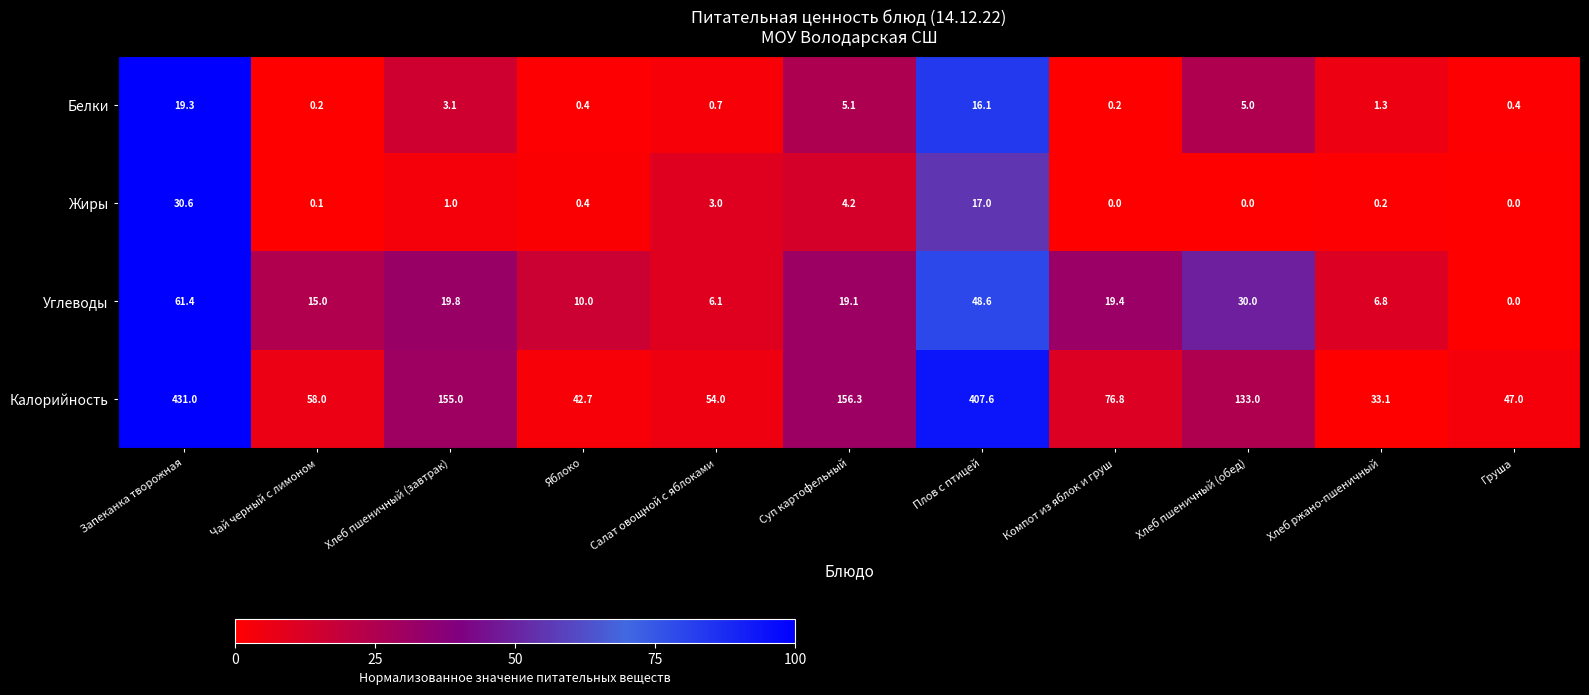

Rank the categories by Углеводы value from highest to lowest.

Запеканка творожная, Плов с птицей, Хлеб пшеничный (обед), Хлеб пшеничный (завтрак), Компот из яблок и груш, Суп картофельный, Чай черный с лимоном, Яблоко, Хлеб ржано-пшеничный, Салат овощной с яблоками, Груша